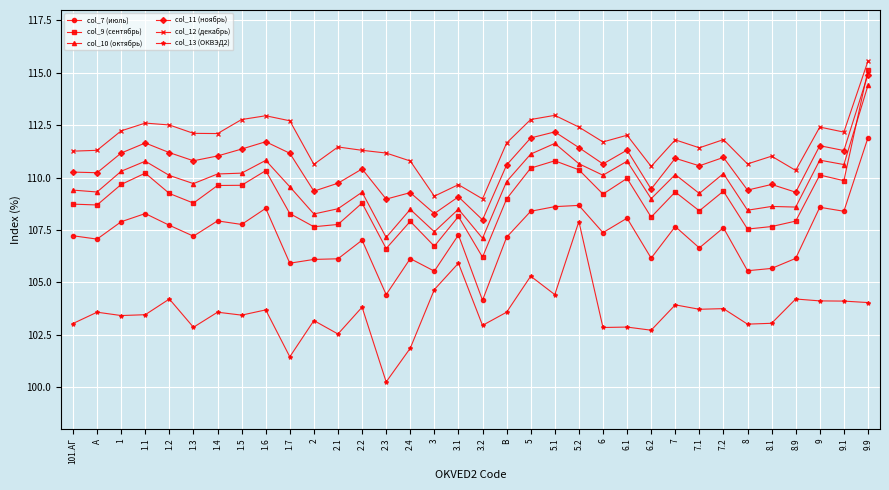

Which series has the largest range (max minus min)?

col_9 (сентябрь)